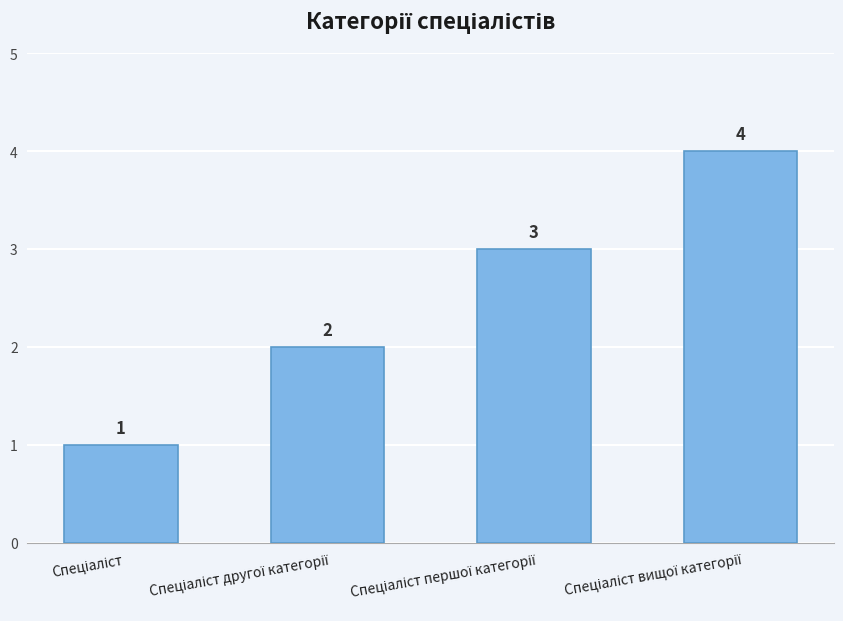

What is the maximum value shown in the chart?

4